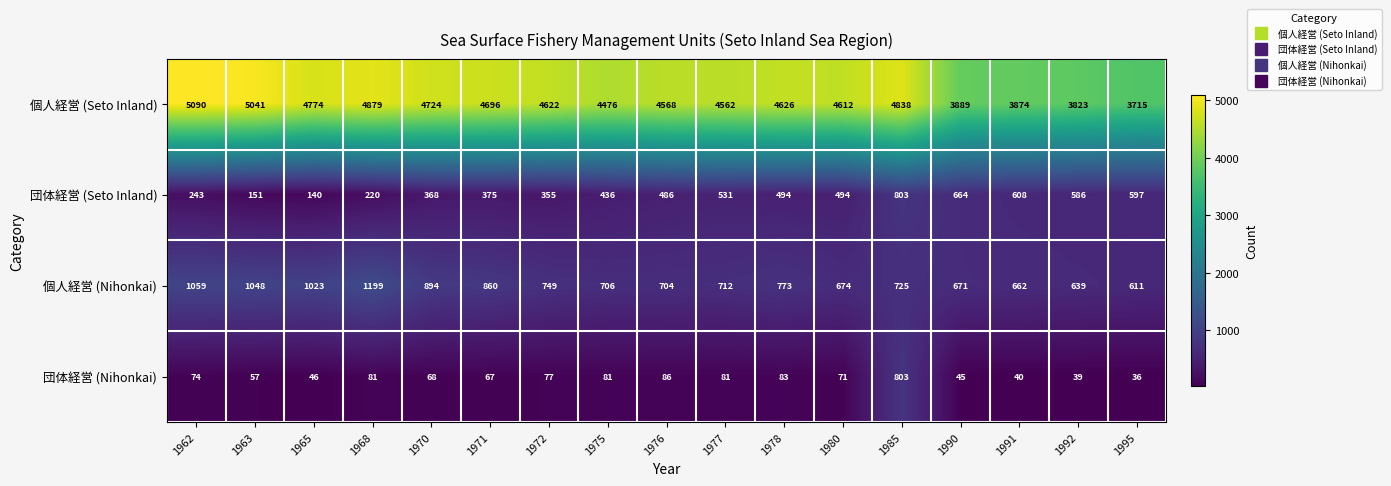

Which series has the widest spread of values?

個人経営 (Seto Inland)